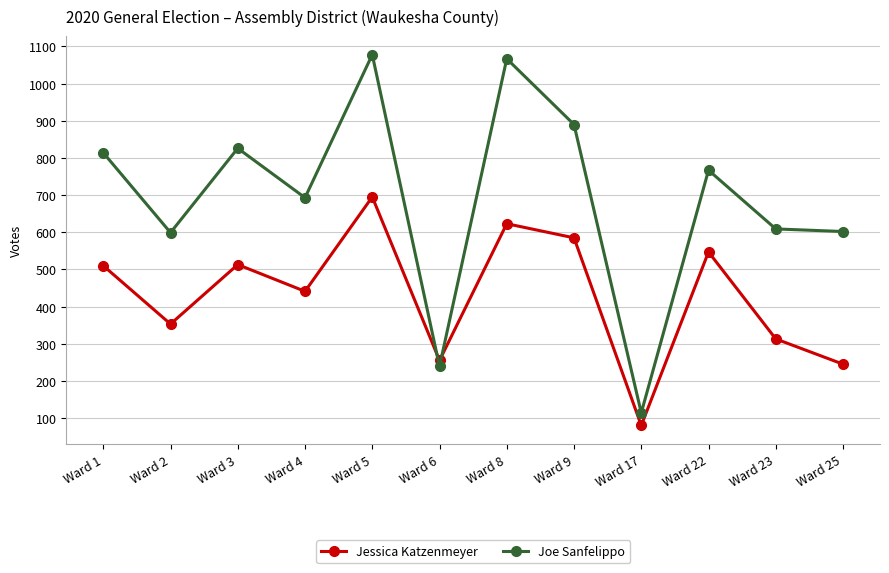

Is the value of Jessica Katzenmeyer at Ward 9 greater than the value of Joe Sanfelippo at Ward 17?

Yes